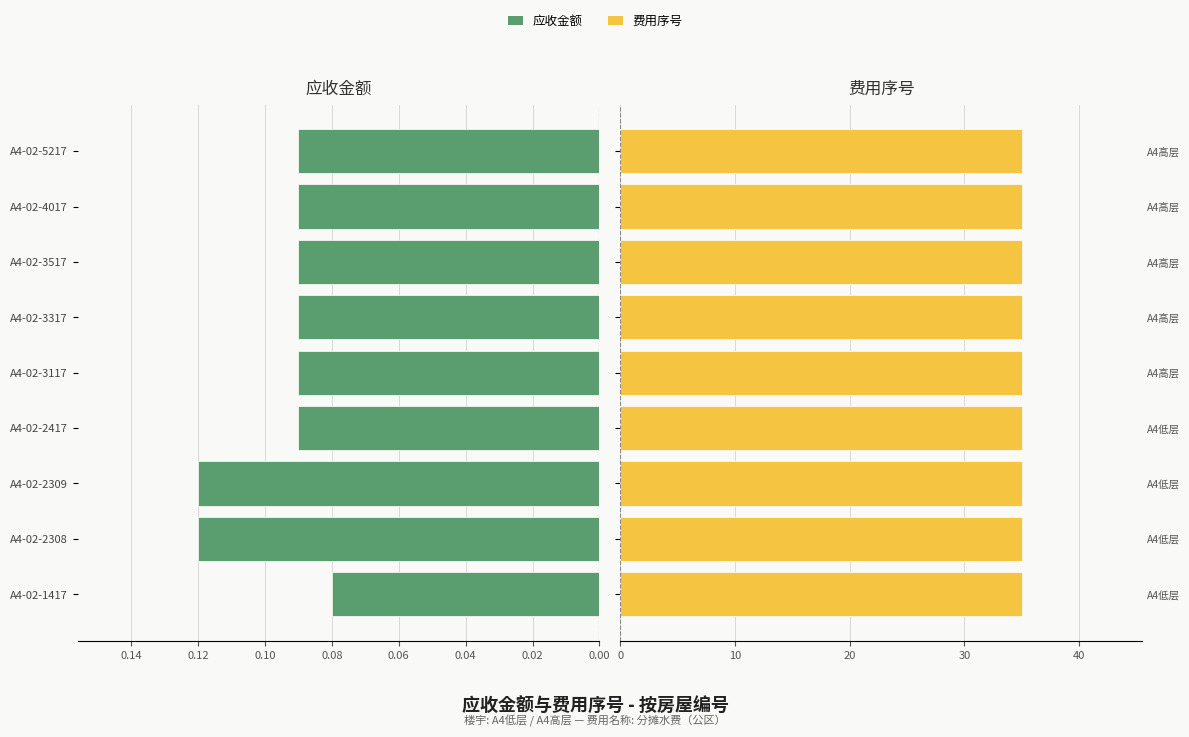

How many bars are there in each group?

2